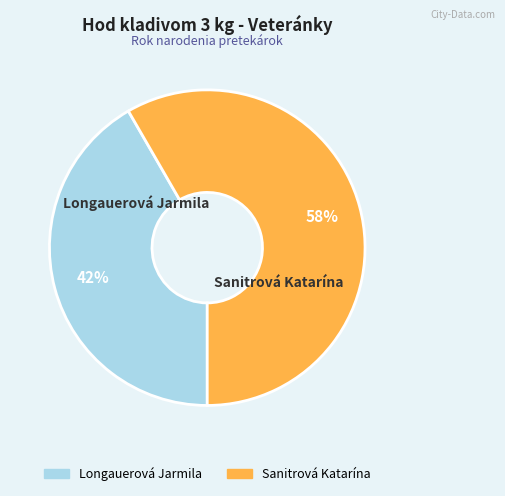

Which category has the smallest portion of the pie?

Longauerová Jarmila